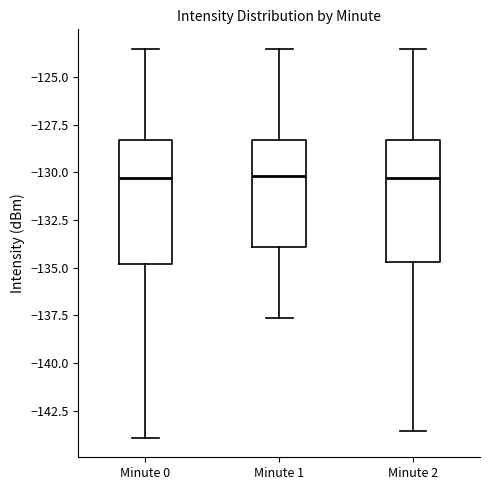

Reading left to right, transcribe this box plot: for each box, give where its median line is, the range the box spans, and where its two whiskers end, as read against the y-axis. The values are not printed on the chart, so give them approximately, as read against the axis.

Minute 0: median -130.5, box -135.0 to -128.5, whiskers -144.0 to -123.5
Minute 1: median -130.0, box -134.0 to -128.5, whiskers -137.5 to -123.5
Minute 2: median -130.5, box -134.5 to -128.5, whiskers -143.5 to -123.5